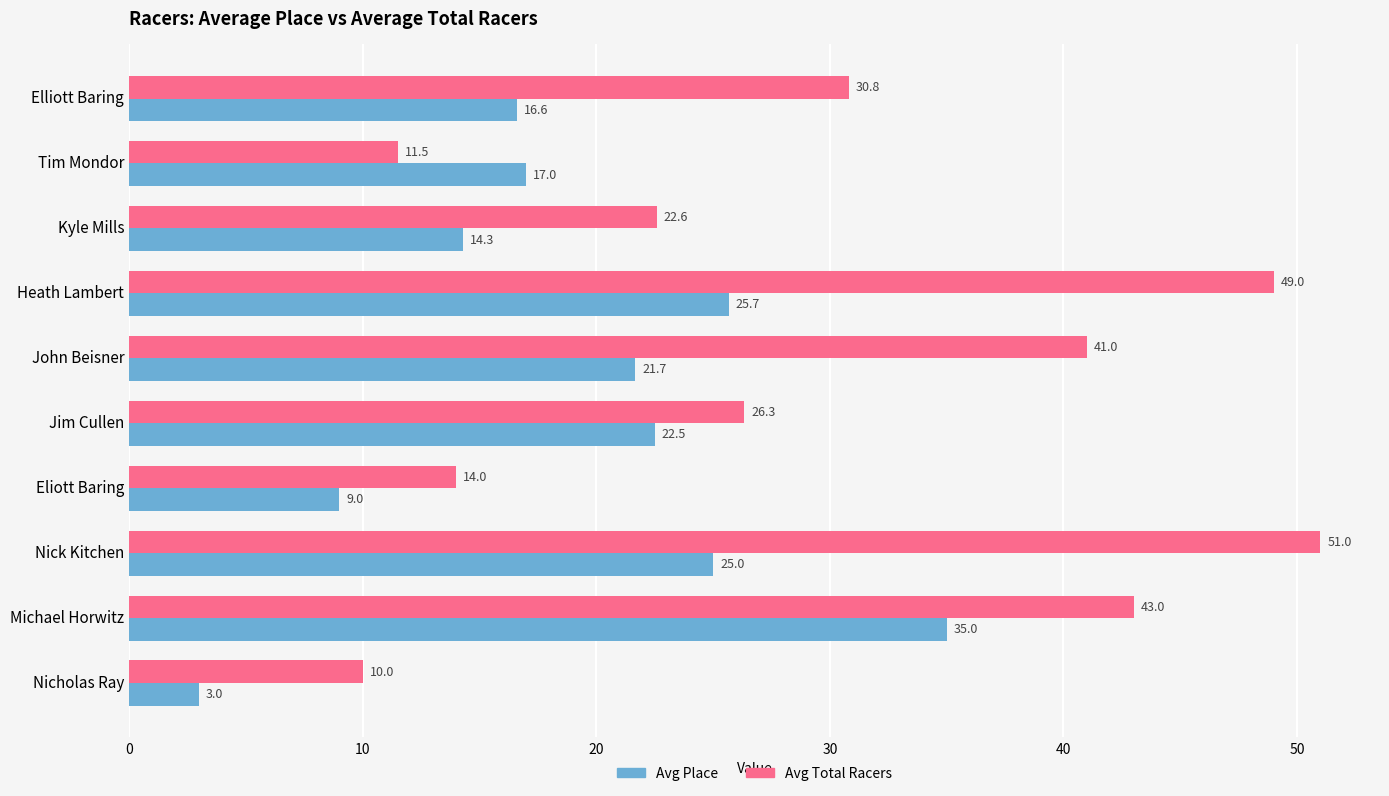

Which series has the largest total across all categories?

Avg Total Racers